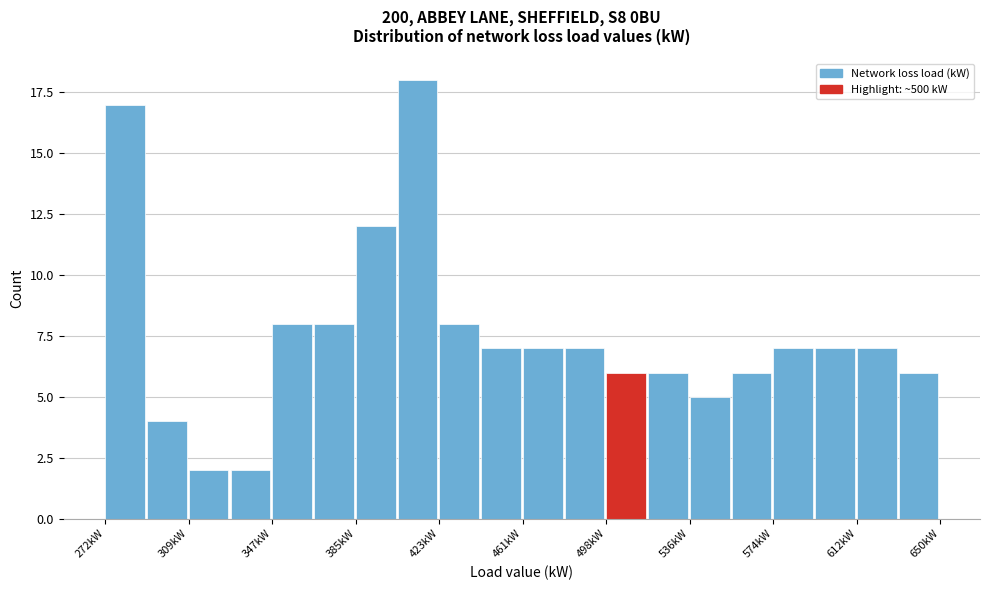

Read against the x-axis, roughly where is the centre of the tallest bar?

415